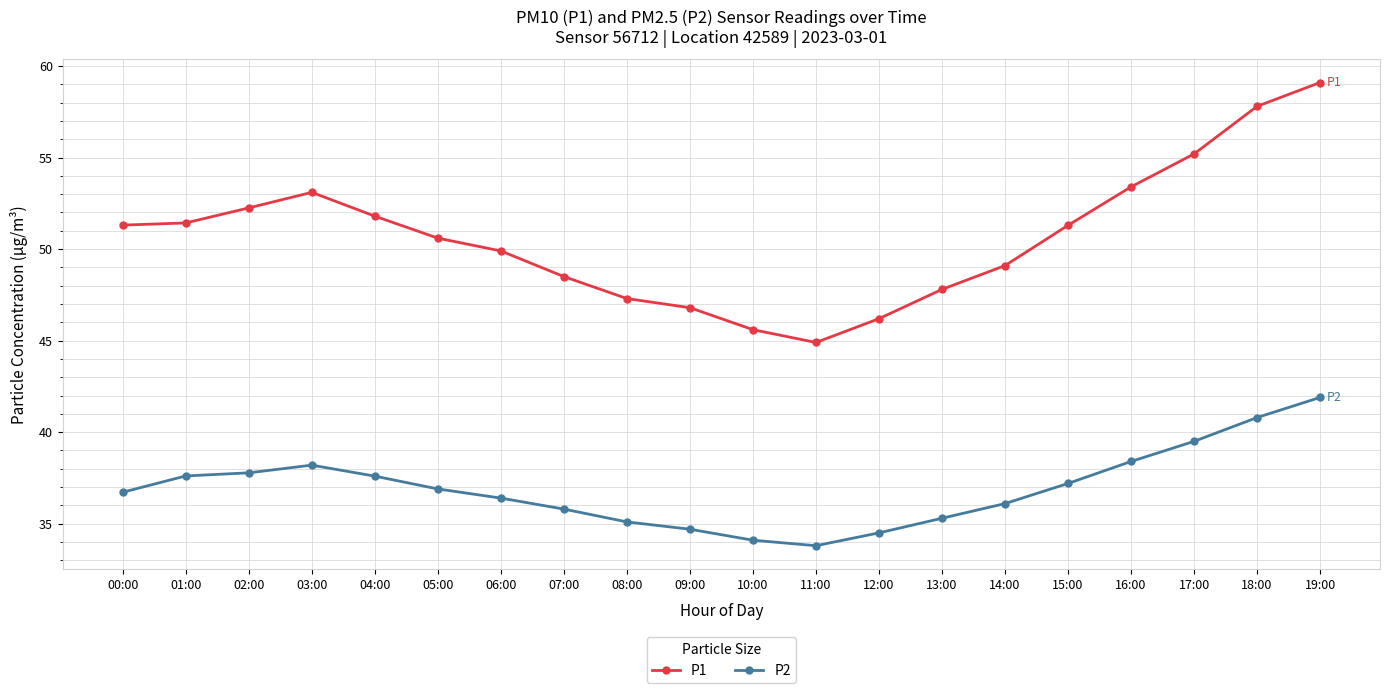

Is it true that P2 equals 11.0 at 11:00?

False